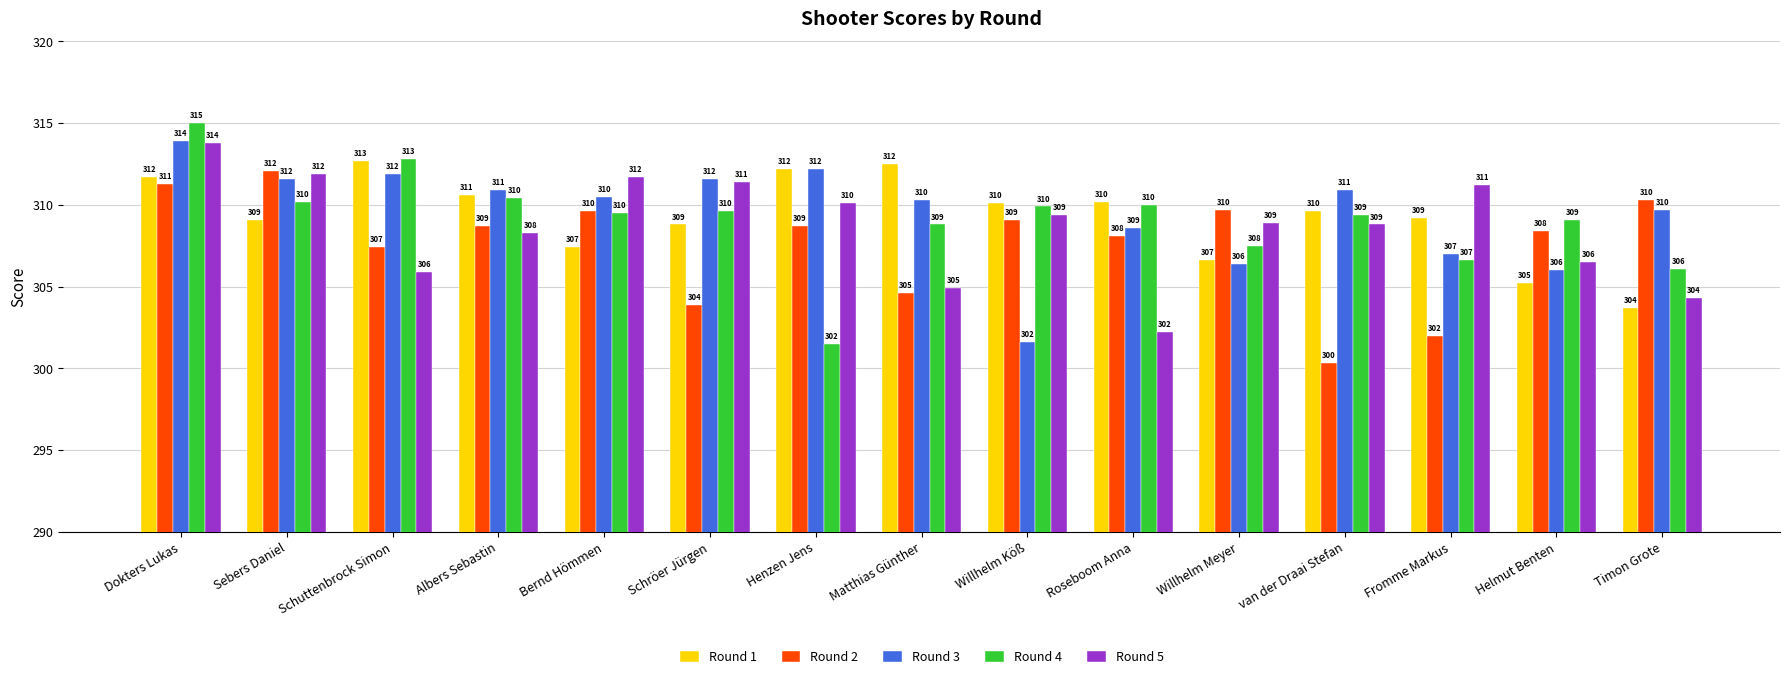

At which category does the chart reach its peak across all series?

Dokters Lukas